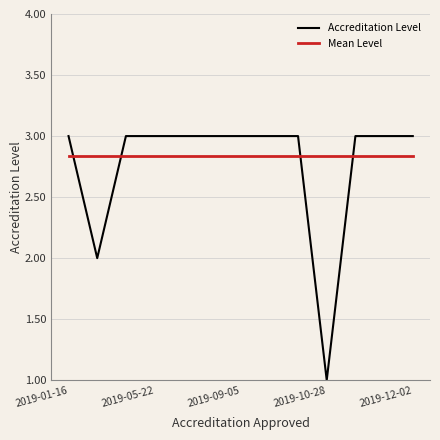

What is the maximum value for Accreditation Level?

3.0